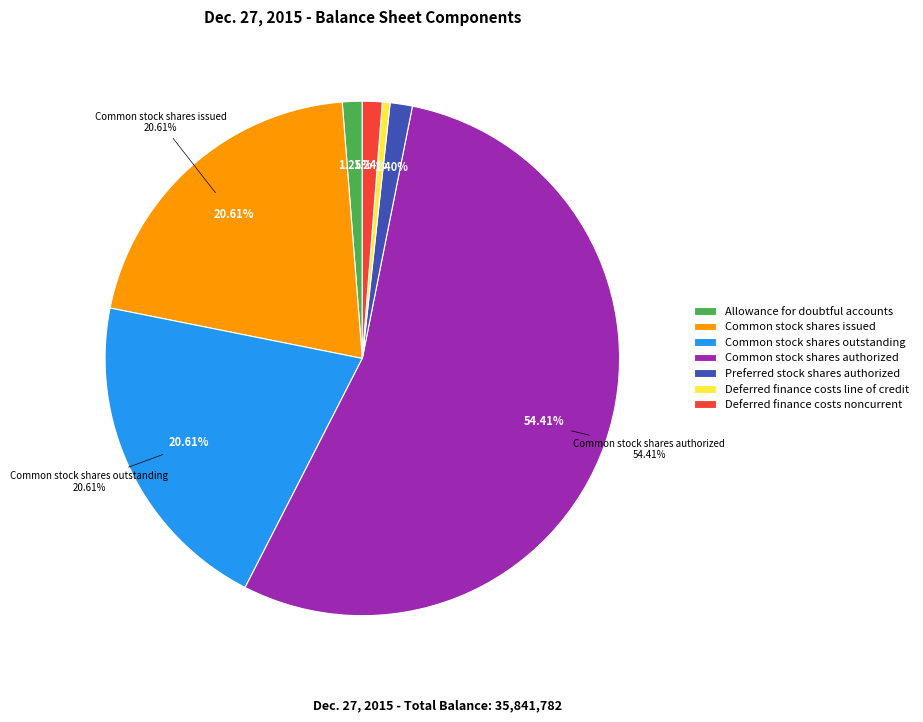

To the nearest percent, what is the difference between the largest and smallest slice percentages?

54%